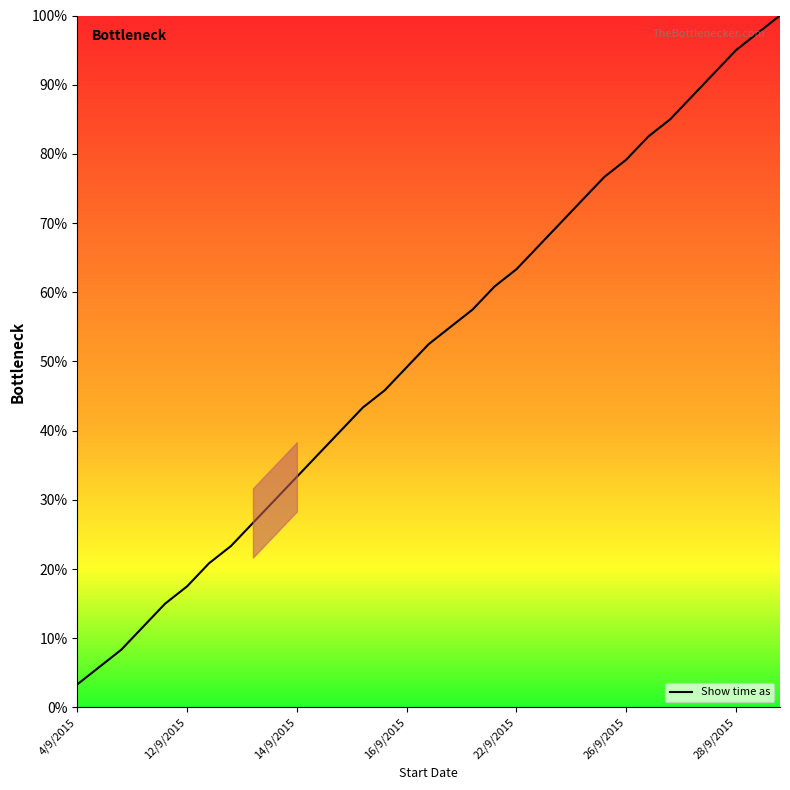

What is the maximum value shown in the chart?

100.0